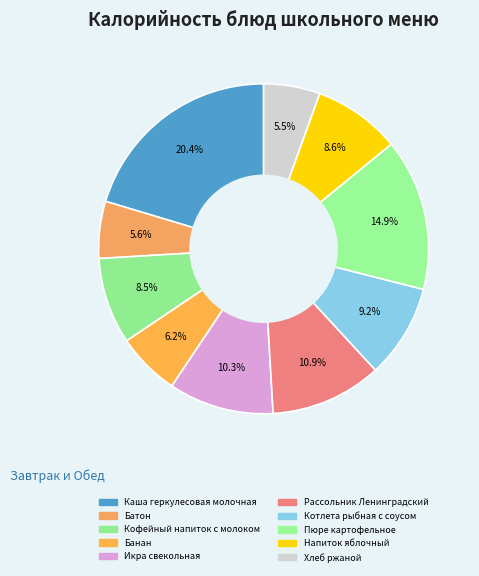

How many segments does this pie chart have?

10